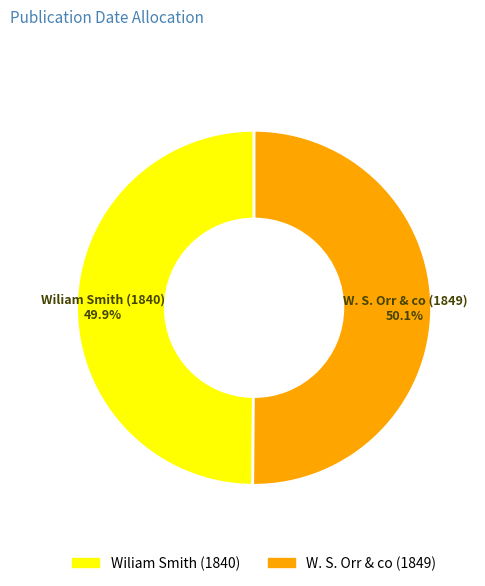

Is there any slice that represents more than half of the pie?

Yes